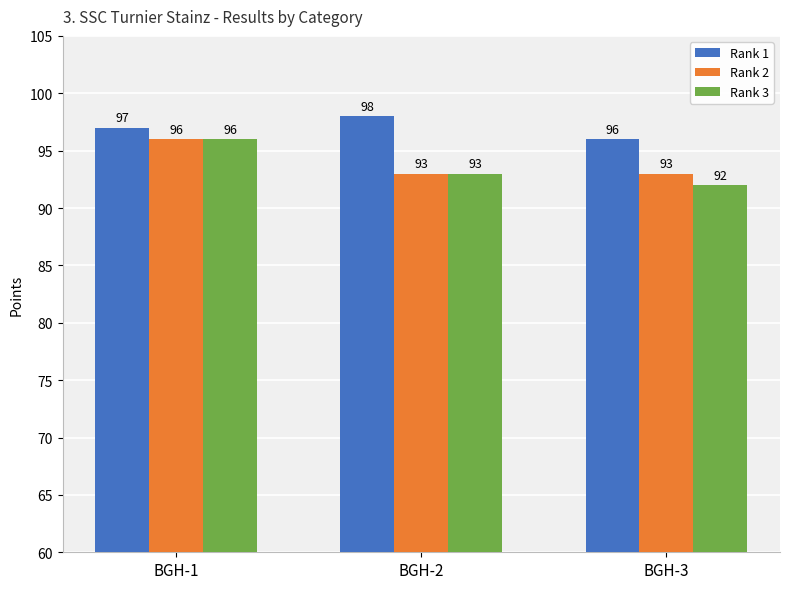

How many groups of bars are there?

3